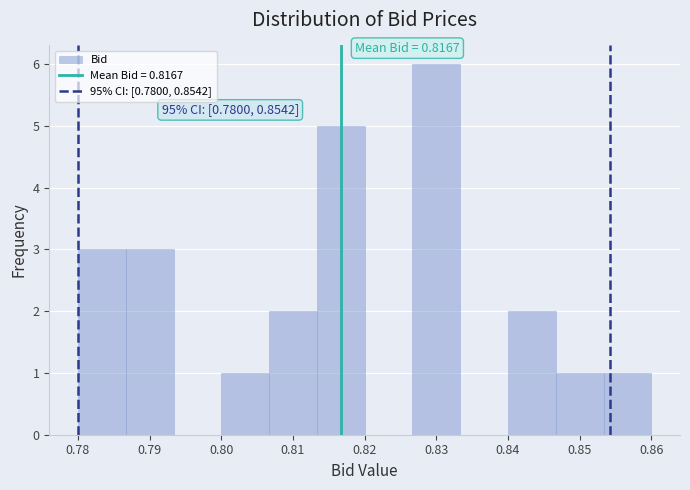

Over which range of the x-axis is the bar tallest?

0.827 to 0.833